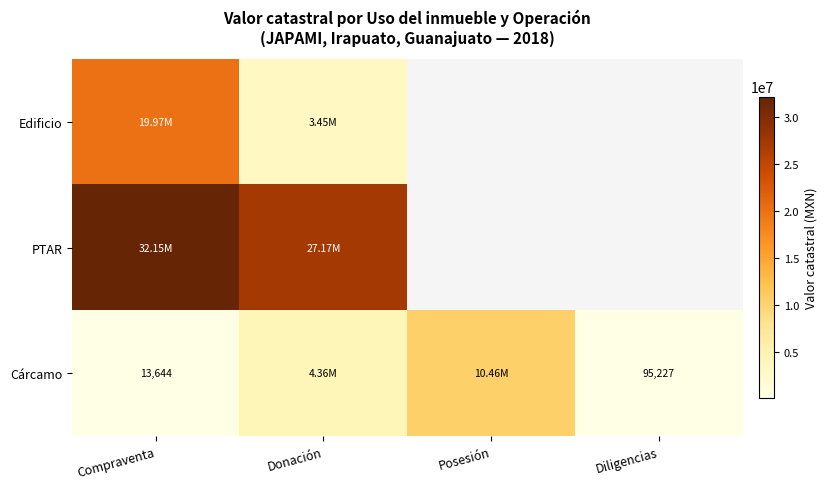

Is the value of PTAR at Donación greater than the value of Edificio at Donación?

Yes